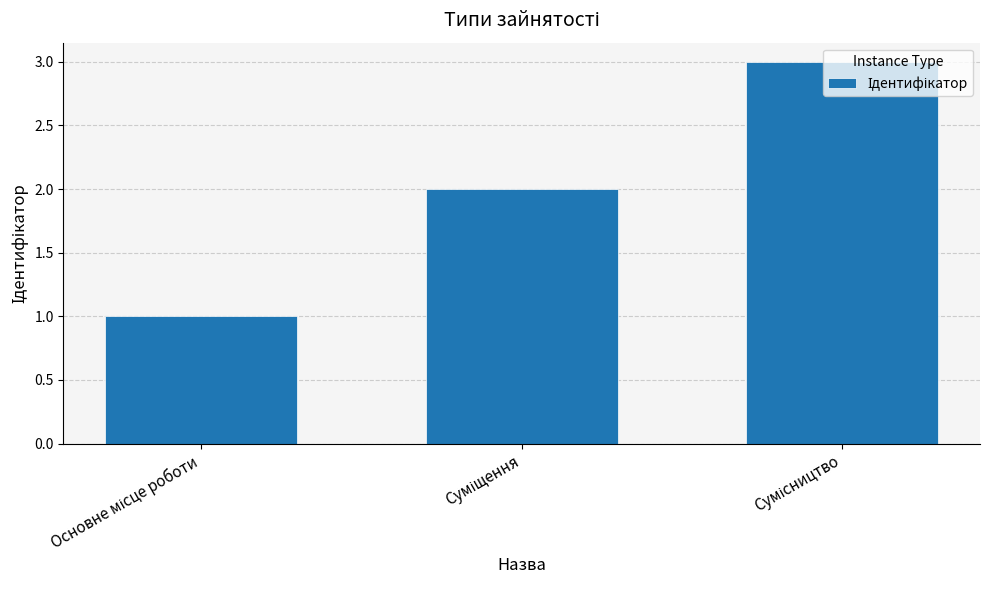

What is the sum of all values?

6